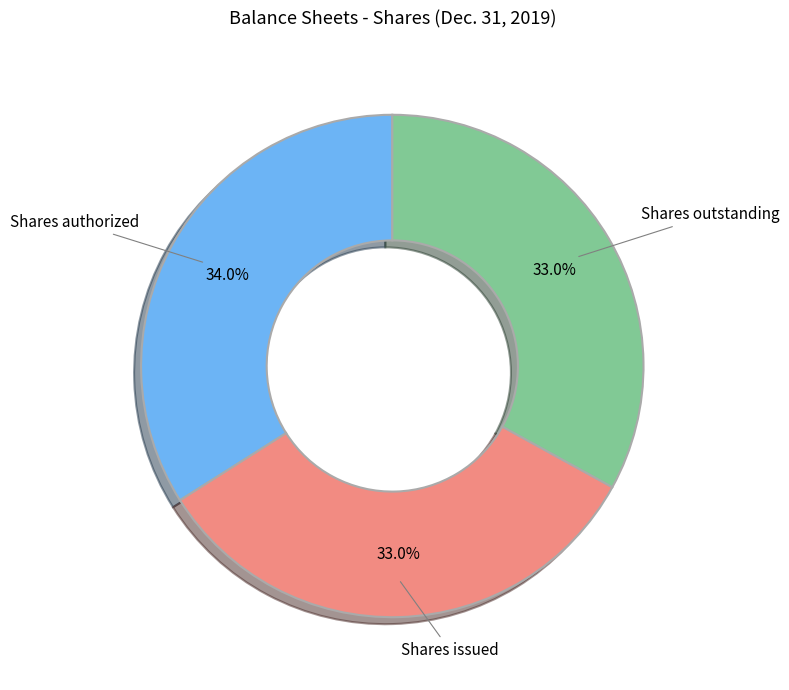

Is there a majority slice in this chart?

No